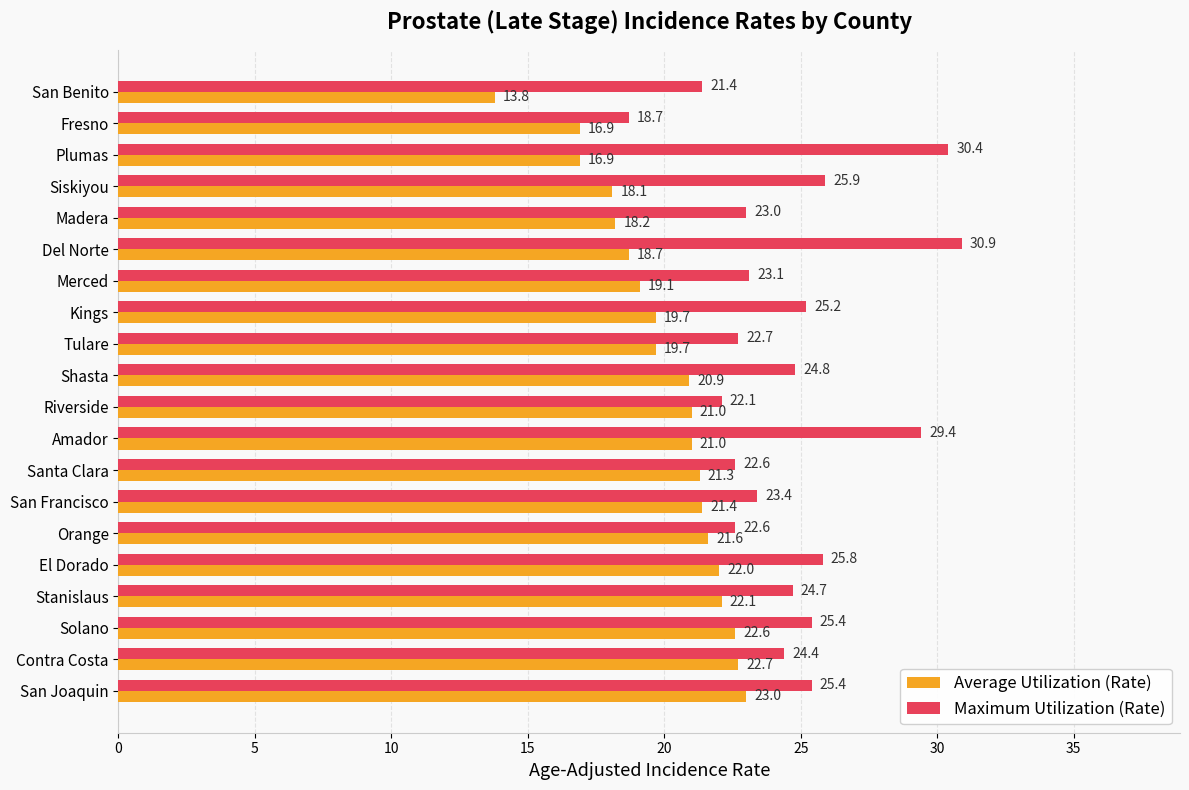

What is the maximum value for Average Utilization (Rate)?

23.0